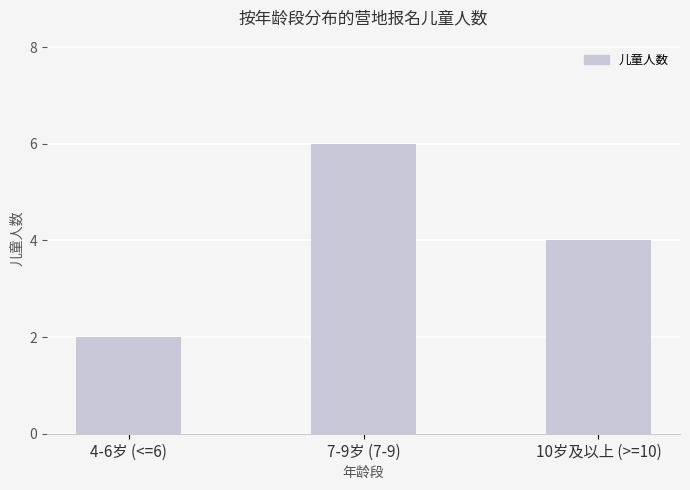

What position from the left is 10岁及以上 (>=10)?

3